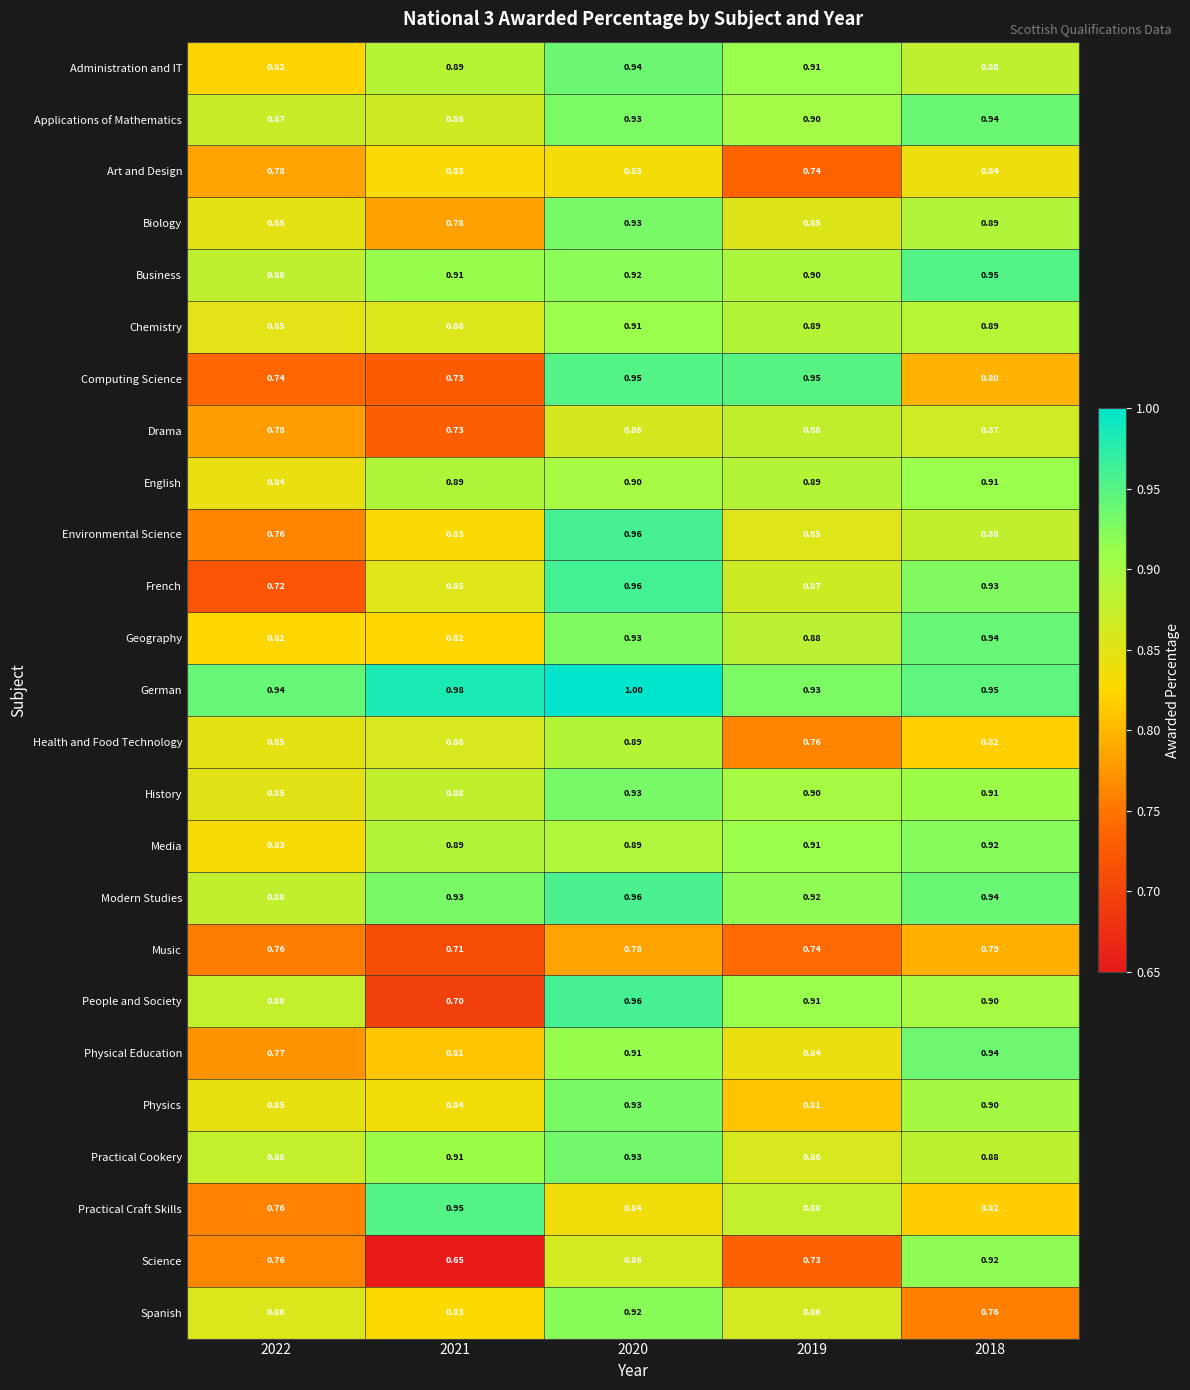

Which series changed the most between 2022 and 2021?

Practical Craft Skills